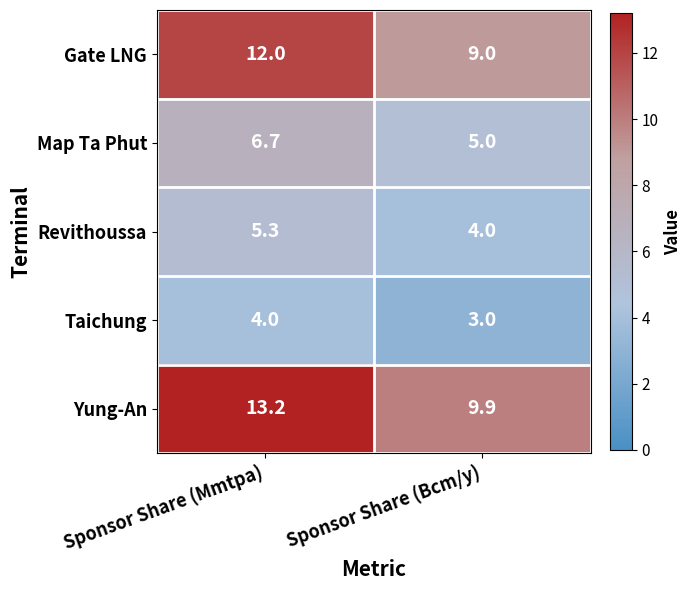

At how many categories does at least one series exceed 12?

1